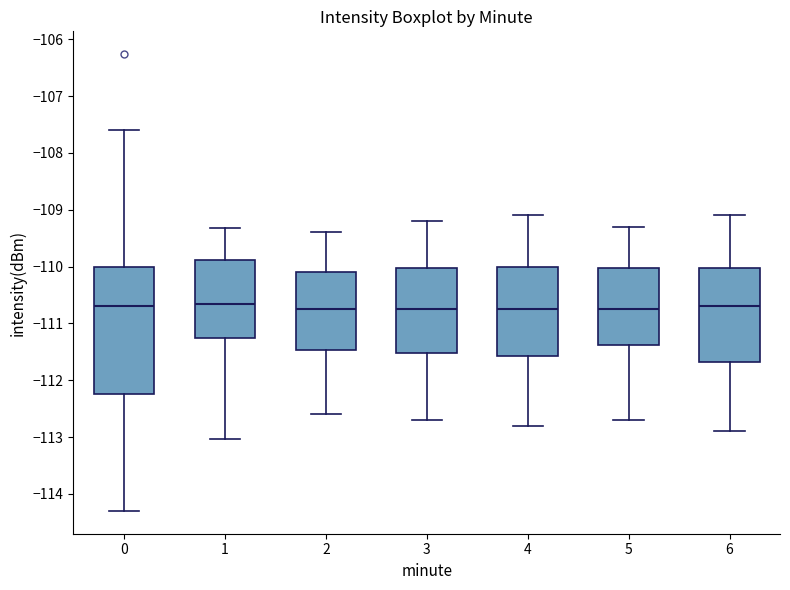

Where is the upper edge of the box at x = 2 on the y-axis? The values are not printed on the chart, so give them approximately, as read against the axis.

-110.1